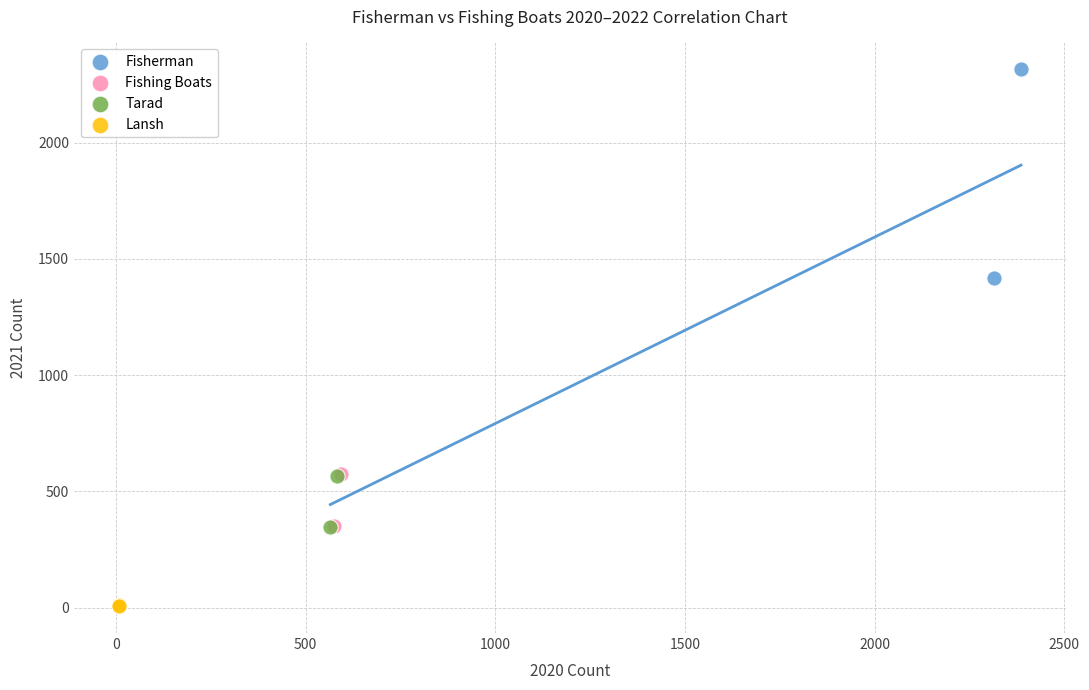

Which series reaches the minimum Y coordinate?

Lansh